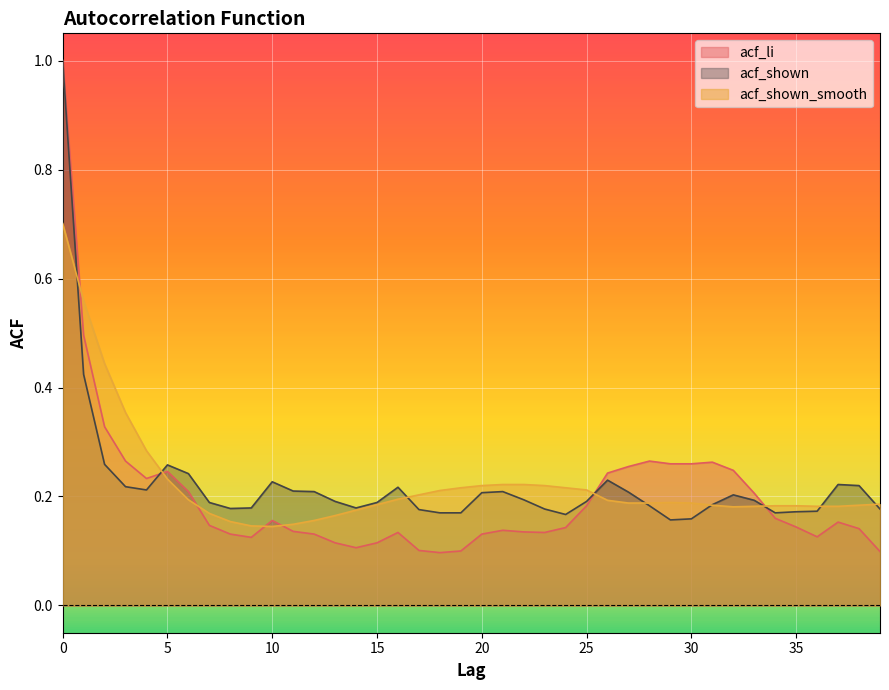

How many categories are shown in the chart?

40